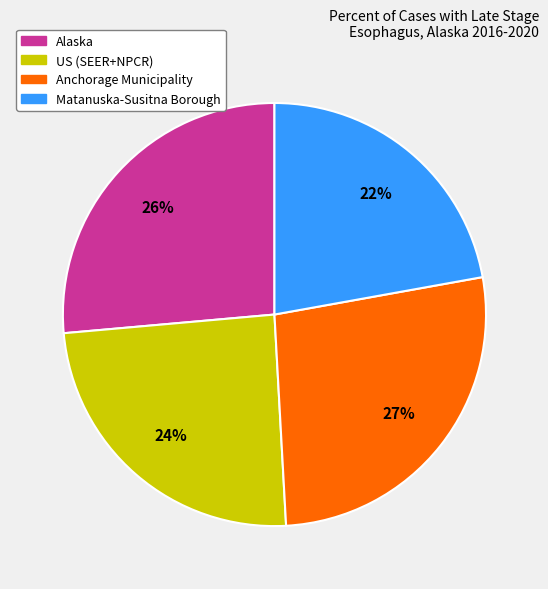

The Anchorage Municipality slice represents 27% of the pie. True or false?

True